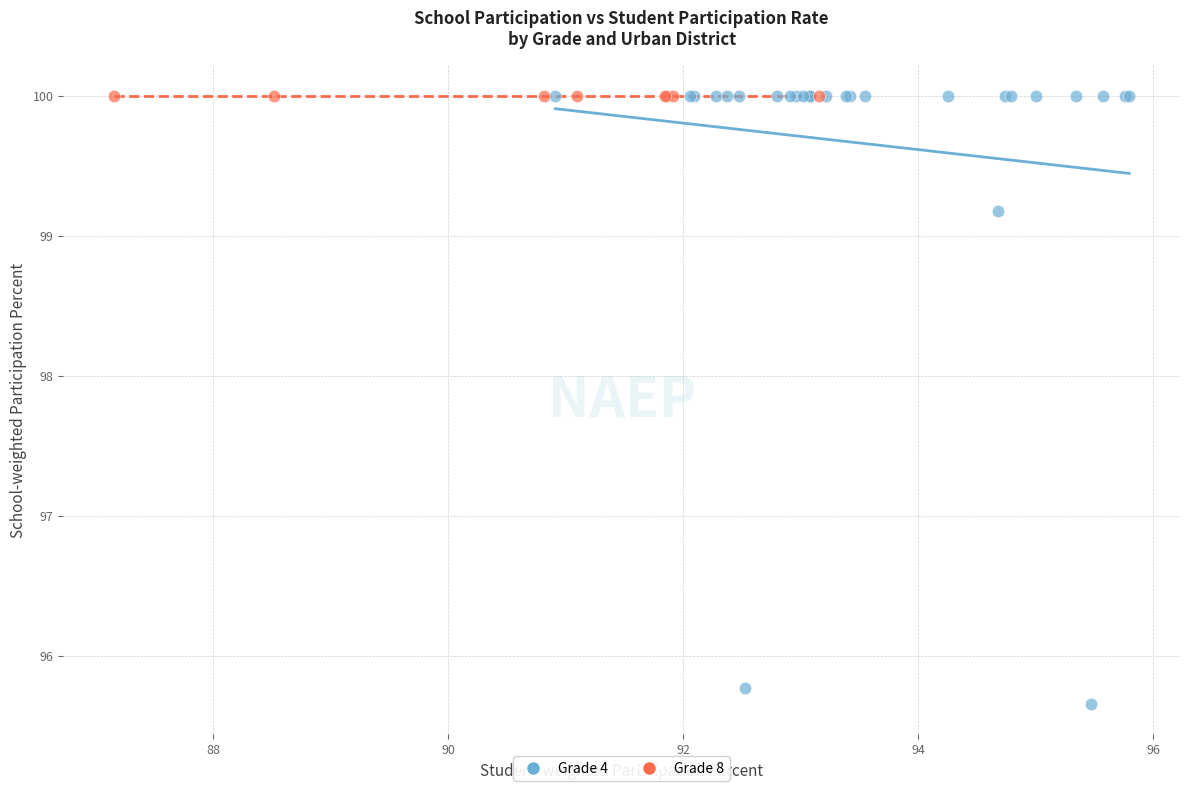

Which series contains the lowest Y value?

Grade 4